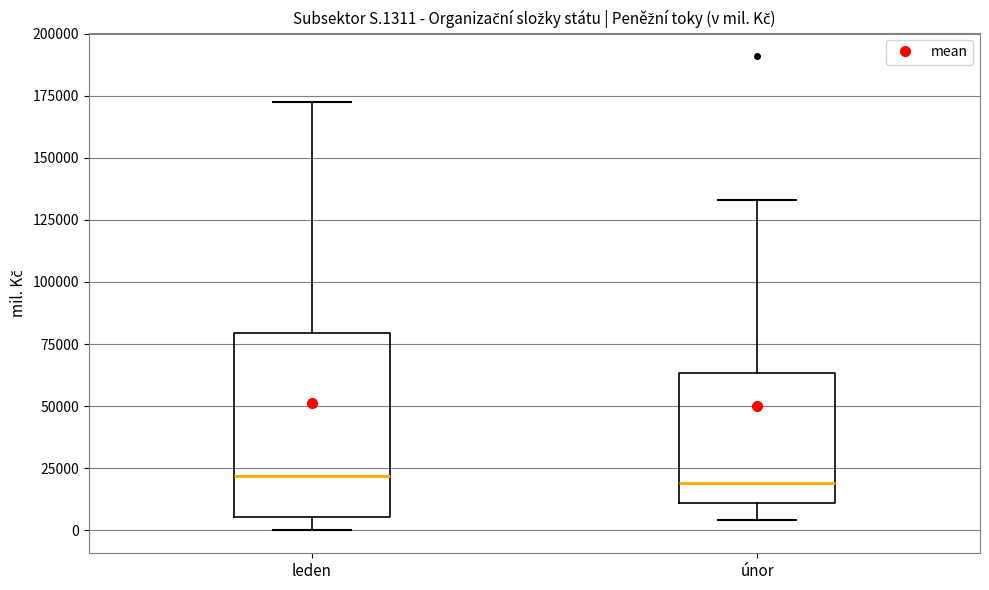

Reading left to right, read every box against the y-axis: the position of its median line, the range the box covers, and the ends of its whiskers. The values are not printed on the chart, so give them approximately, as read against the axis.

leden: median 20000, box 5000 to 80000, whiskers 0 to 175000
únor: median 20000, box 10000 to 65000, whiskers 5000 to 135000